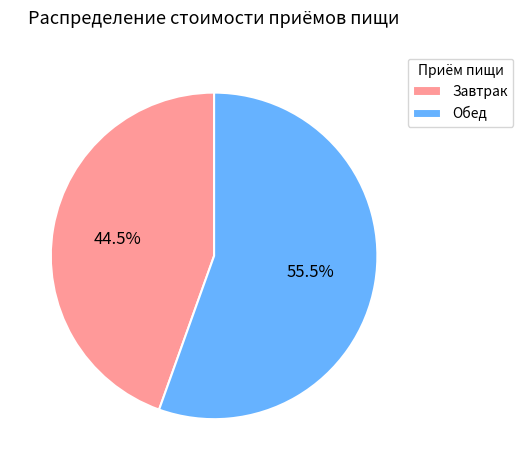

Which slice is the smallest?

Завтрак